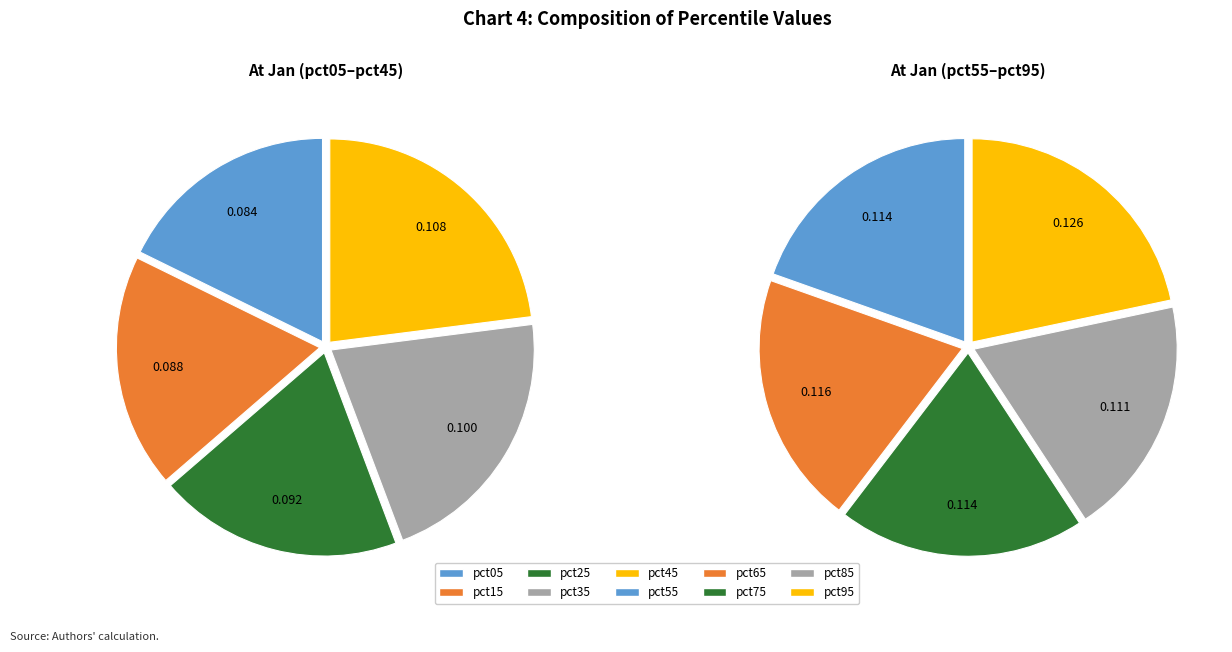

Rank the categories by value from lowest to highest.

pct05, pct15, pct25, pct35, pct45, pct85, pct55, pct75, pct65, pct95